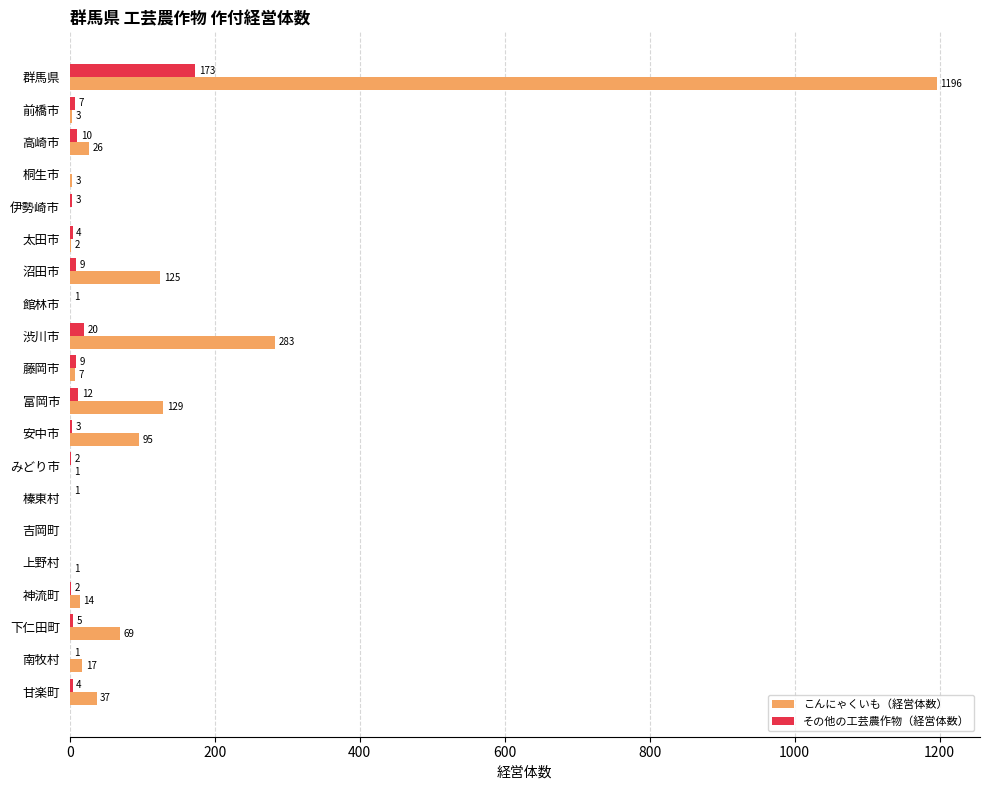

At which category is the sum across all series the highest?

群馬県